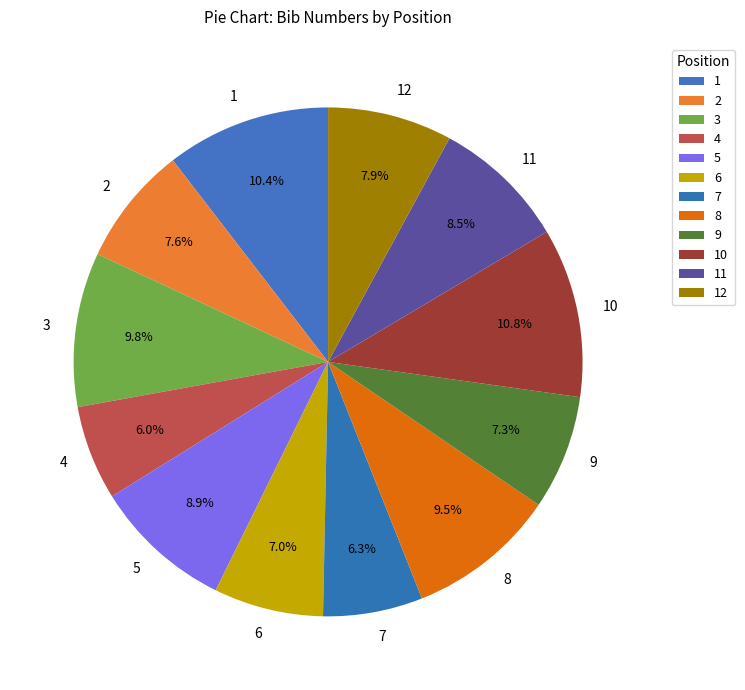

What percentage is NOT represented by 6?

93.0%